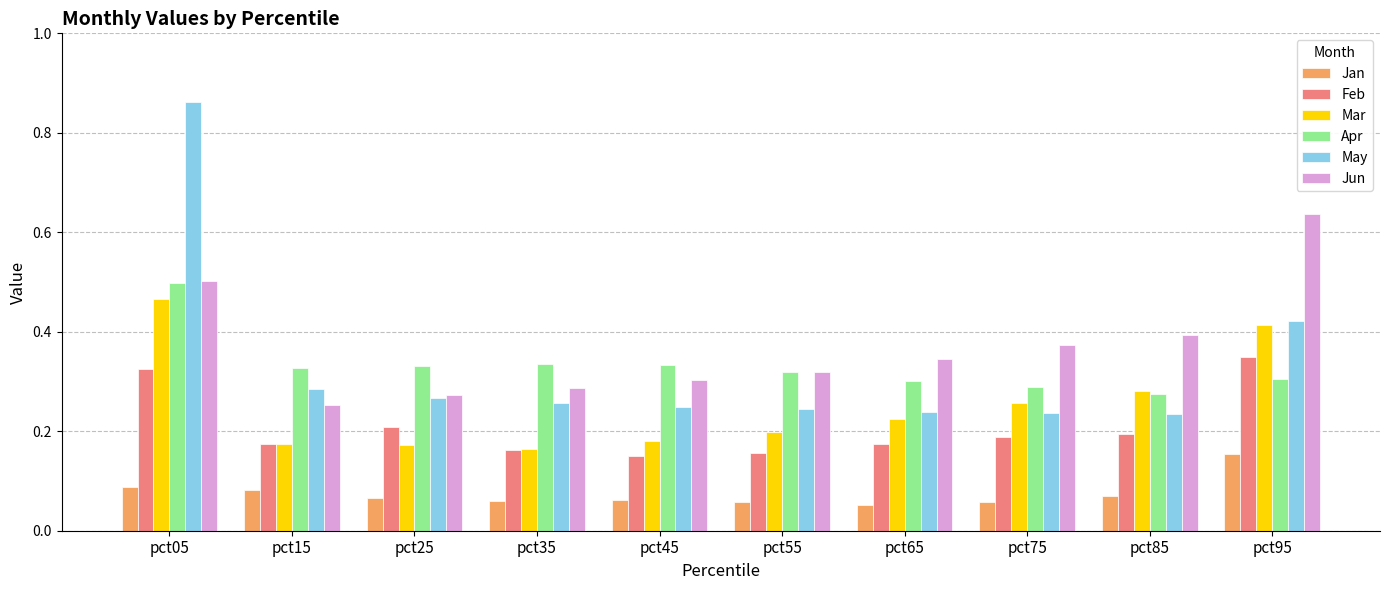

What is the sum of the Jun values at pct25 and pct85?

0.7